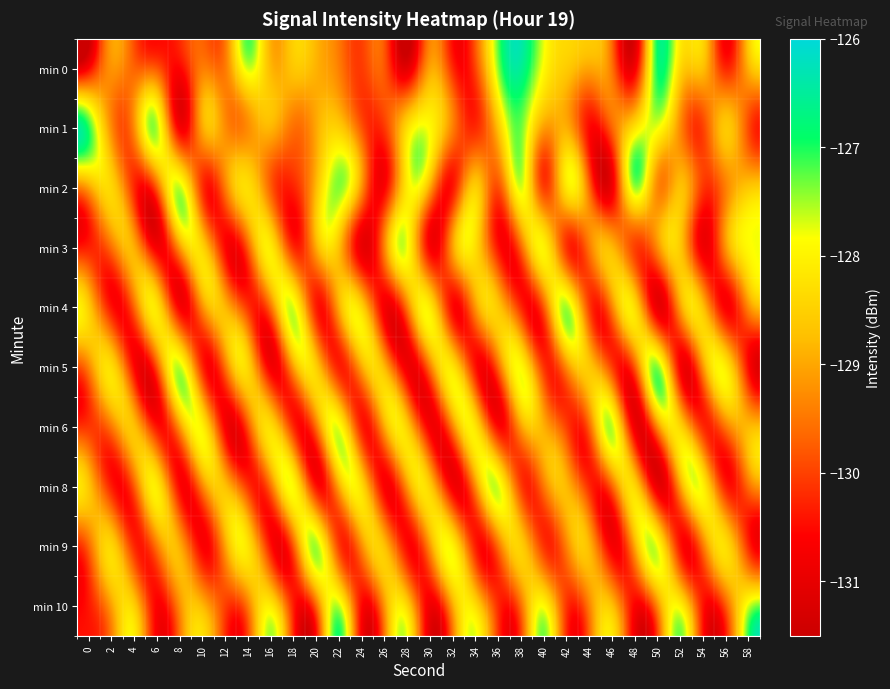

Between 18 and 54, which is larger?

18